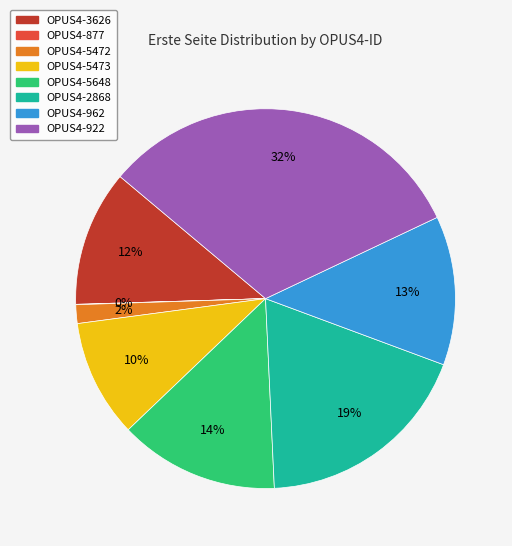

What is the ratio of the value at OPUS4-922 to the value at OPUS4-5473?

3.2